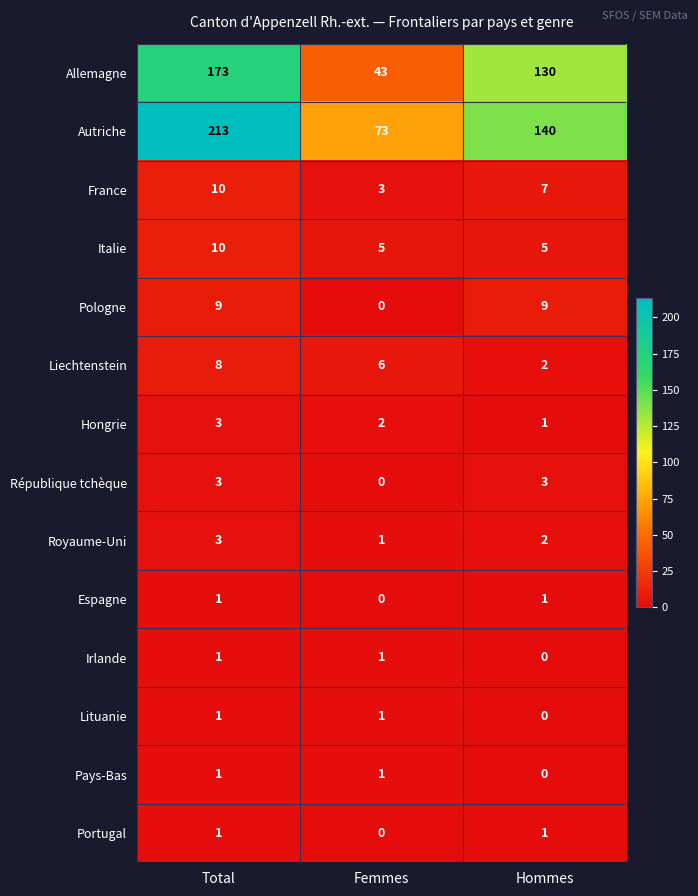

Which category has the highest value across all series?

Total